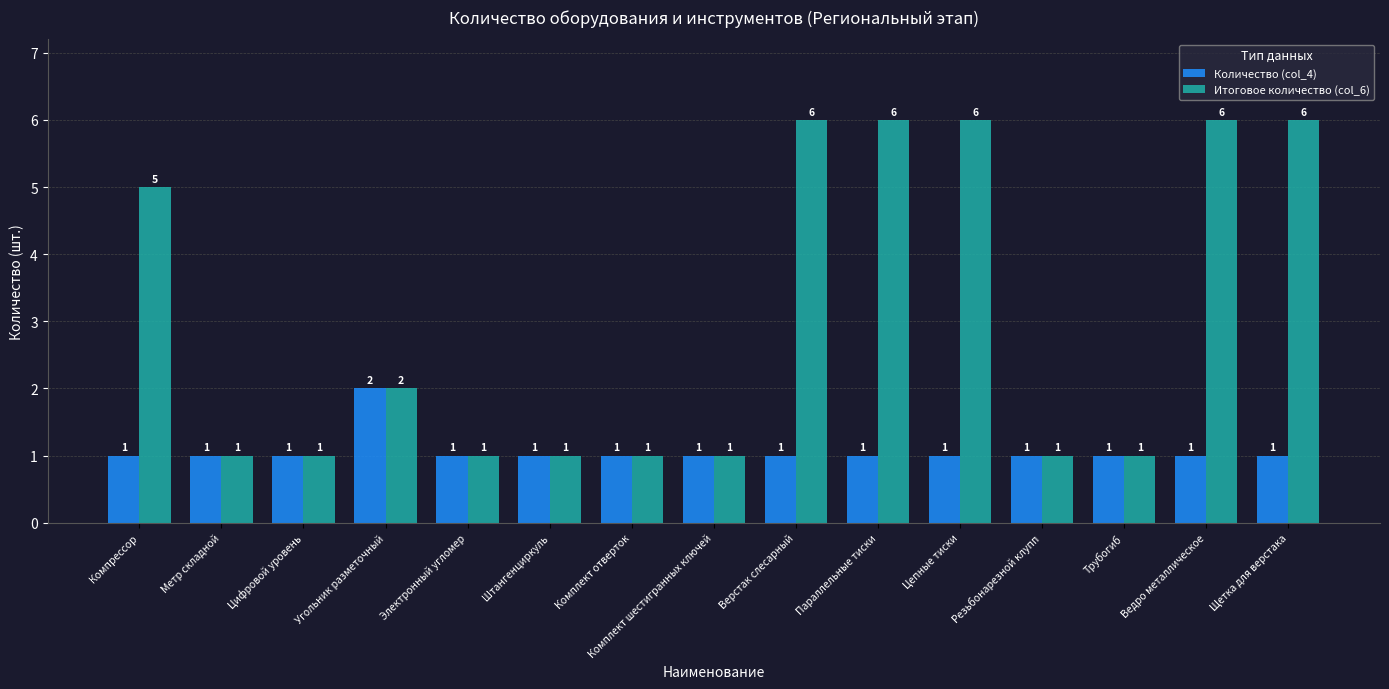

Which series changed the most between Угольник разметочный and Верстак слесарный?

Итоговое количество (col_6)